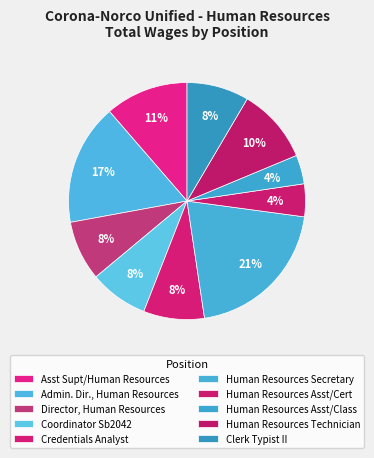

What is the smallest slice in the pie chart?

Human Resources Asst/Class